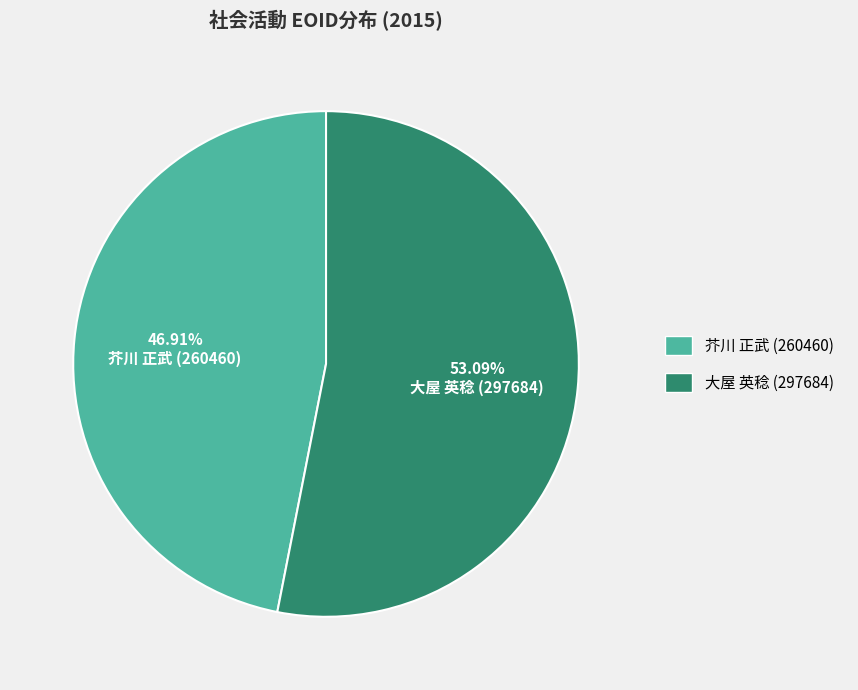

To the nearest percent, what is the difference between the largest and smallest slice percentages?

6%